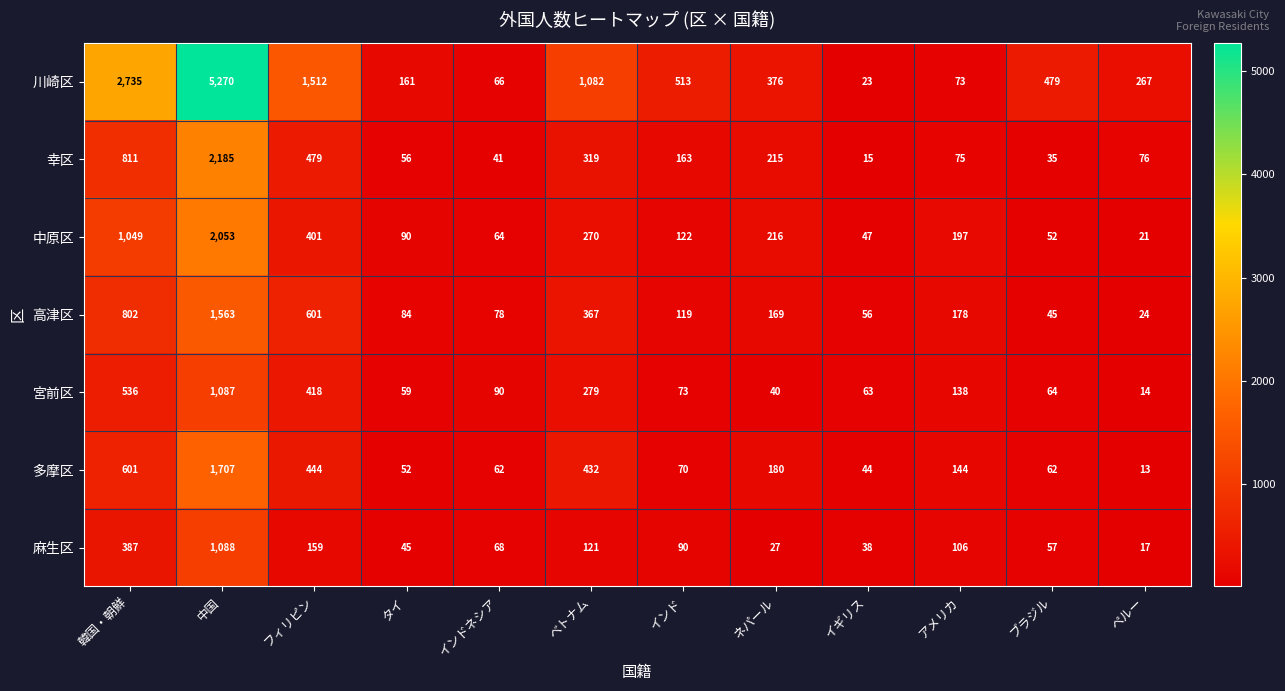

Which series changed the most between 中国 and インド?

川崎区